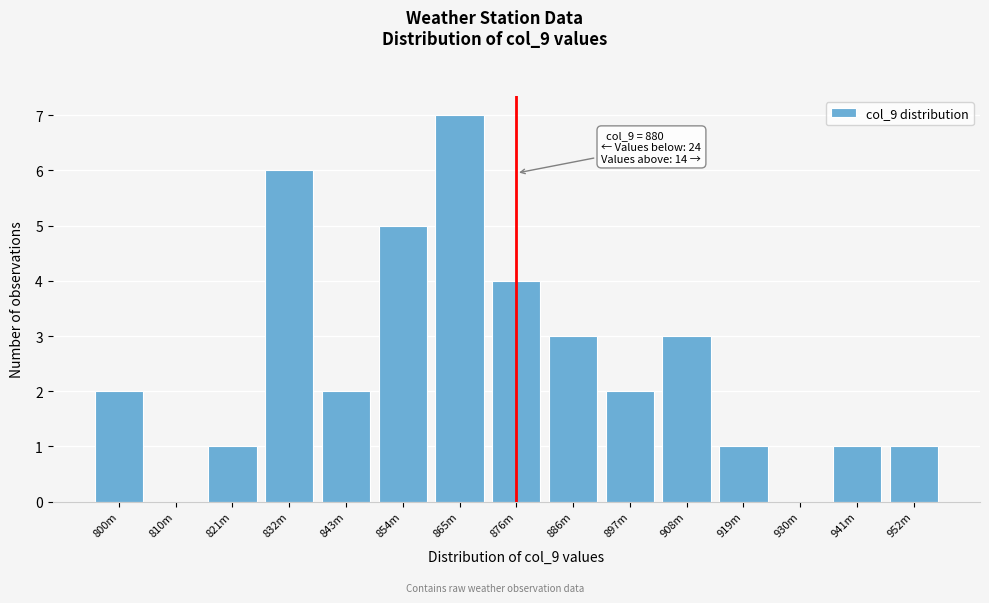

Reading left to right, transcribe all the data shown in this chart.

800m=2	810m=0	821m=1	832m=6	843m=2	854m=5	865m=7	876m=4	886m=3	897m=2	908m=3	919m=1	930m=0	941m=1	952m=1